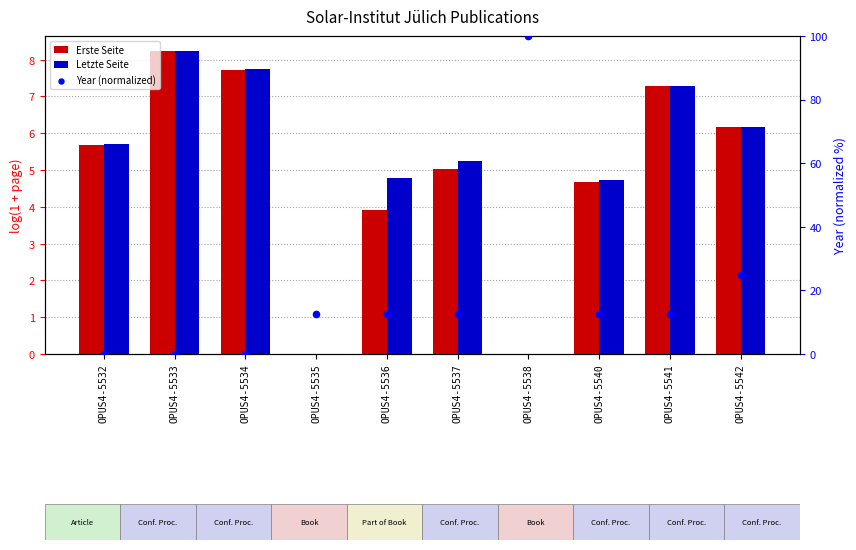

At which category is the sum across all series the highest?

OPUS4-5538